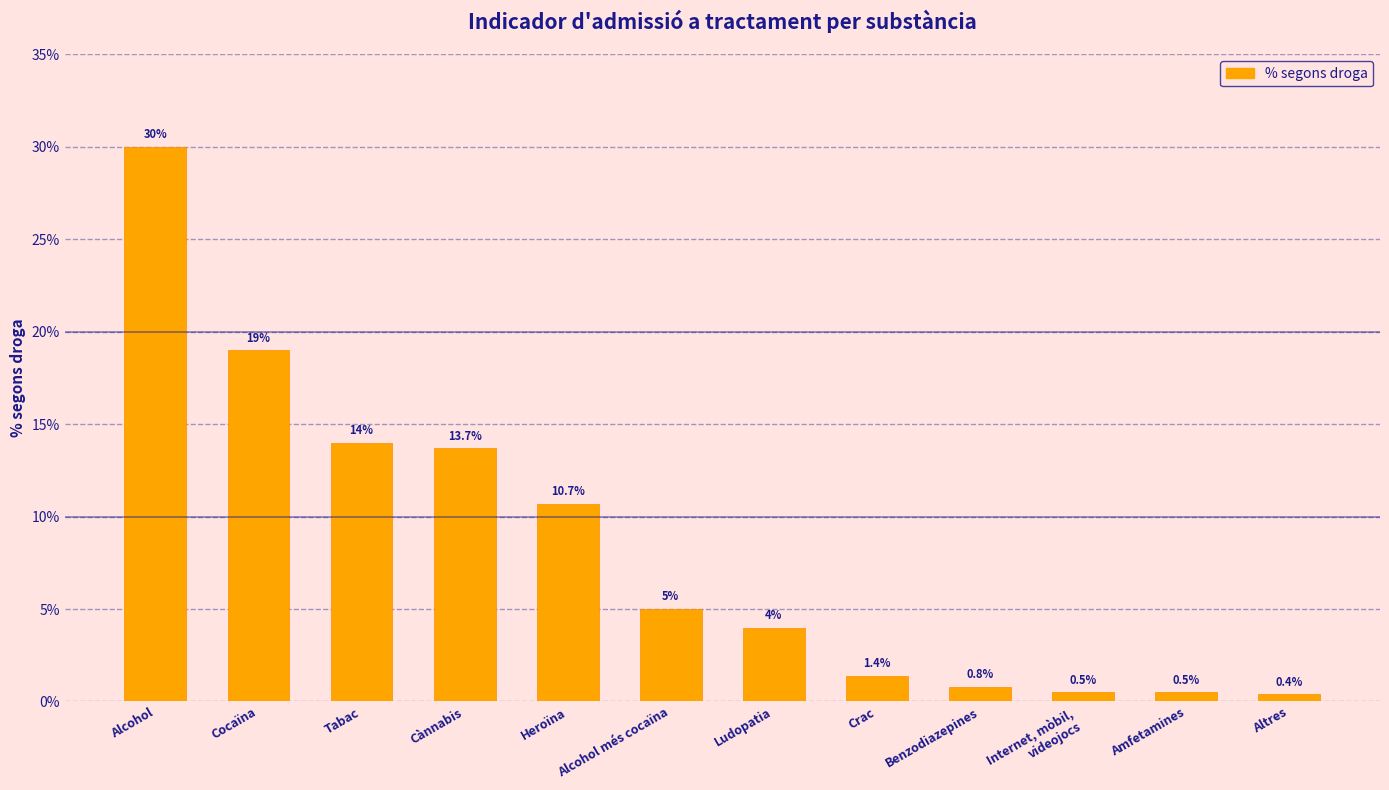

At which label is the value closest to 15?

Tabac